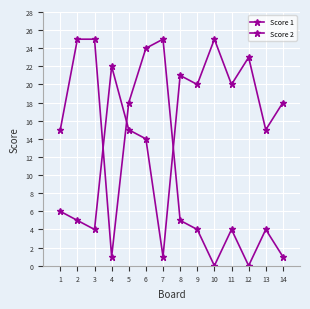

How many interior local peaks does the Score 1 series have?

4